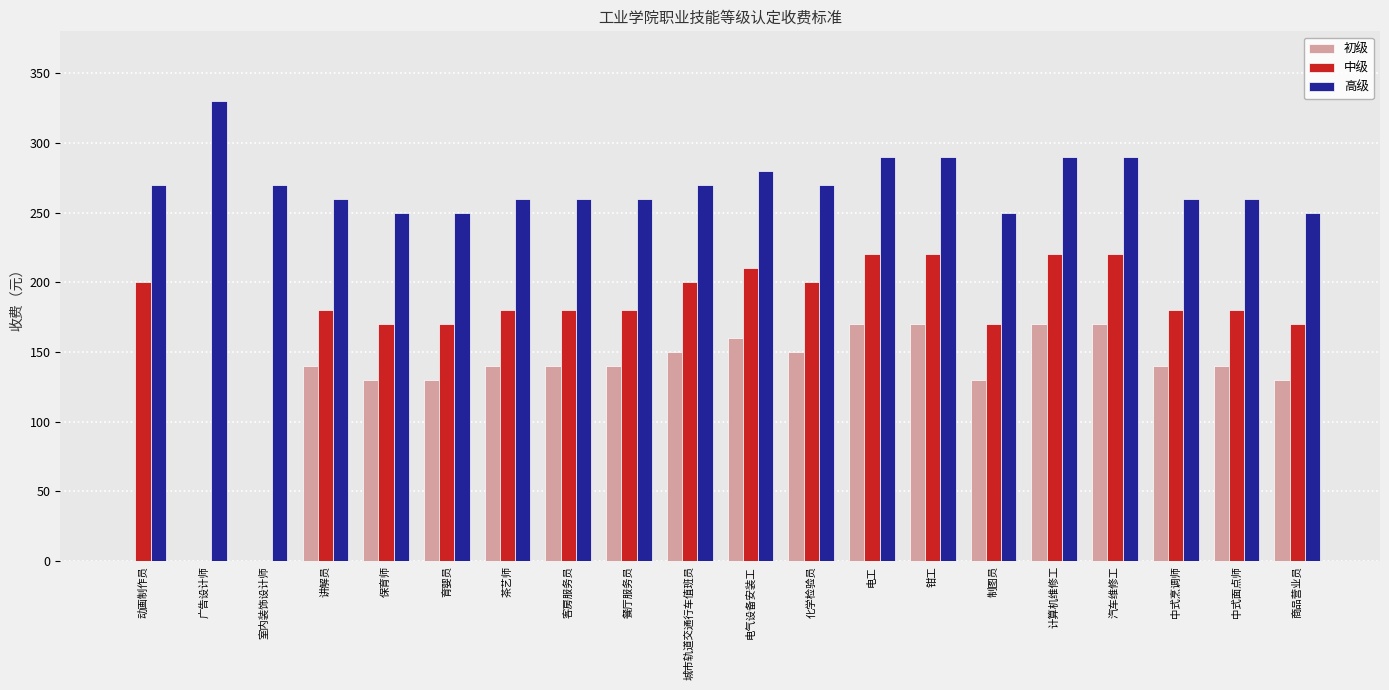

Count the number of categories in the chart.

20